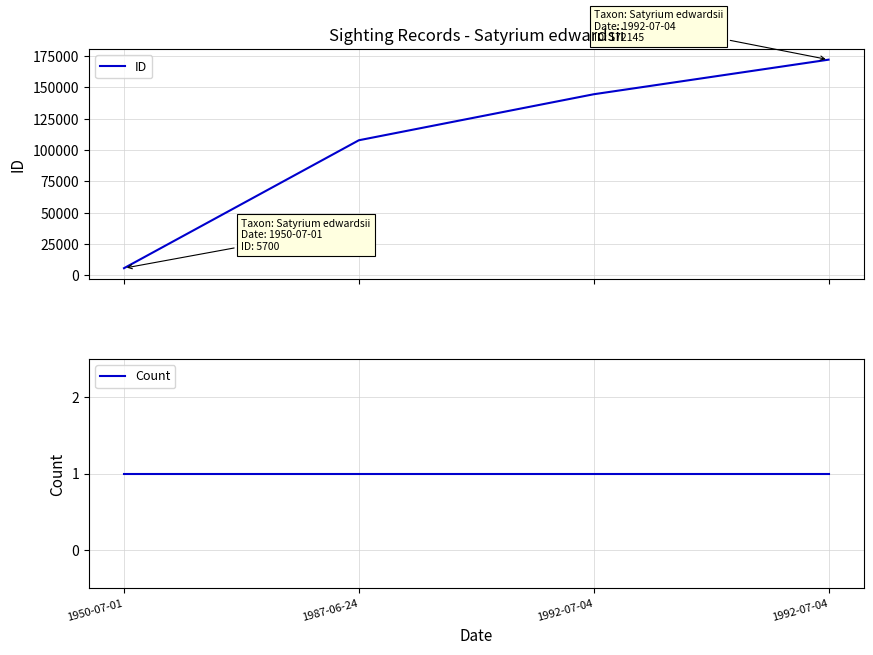

At which category is the sum across all series the highest?

1992-07-04